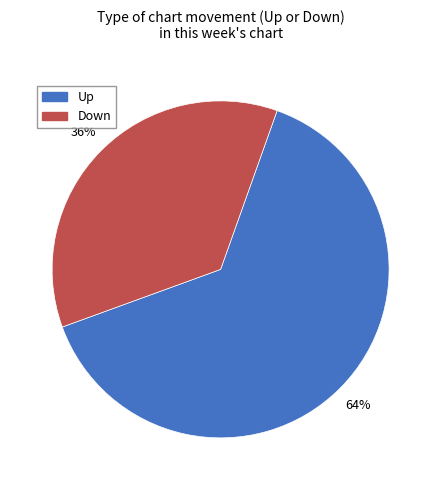

How many segments does this pie chart have?

2